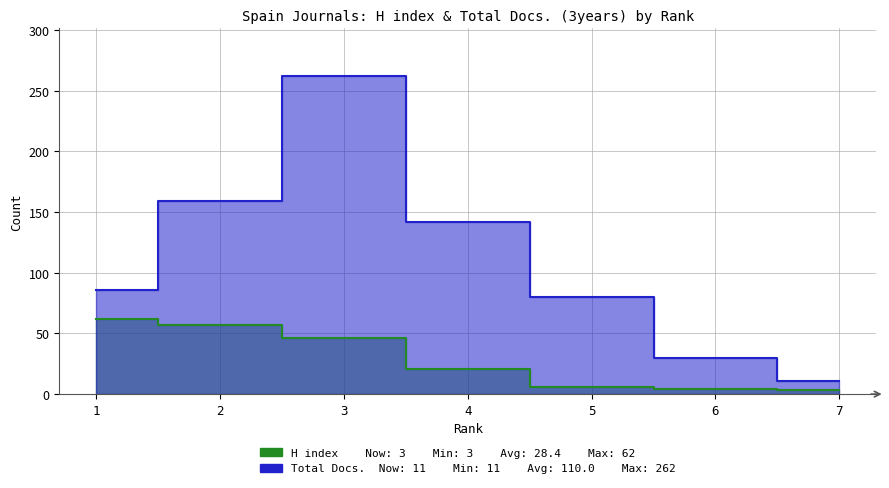

How many data points in H index are less than 21?

3